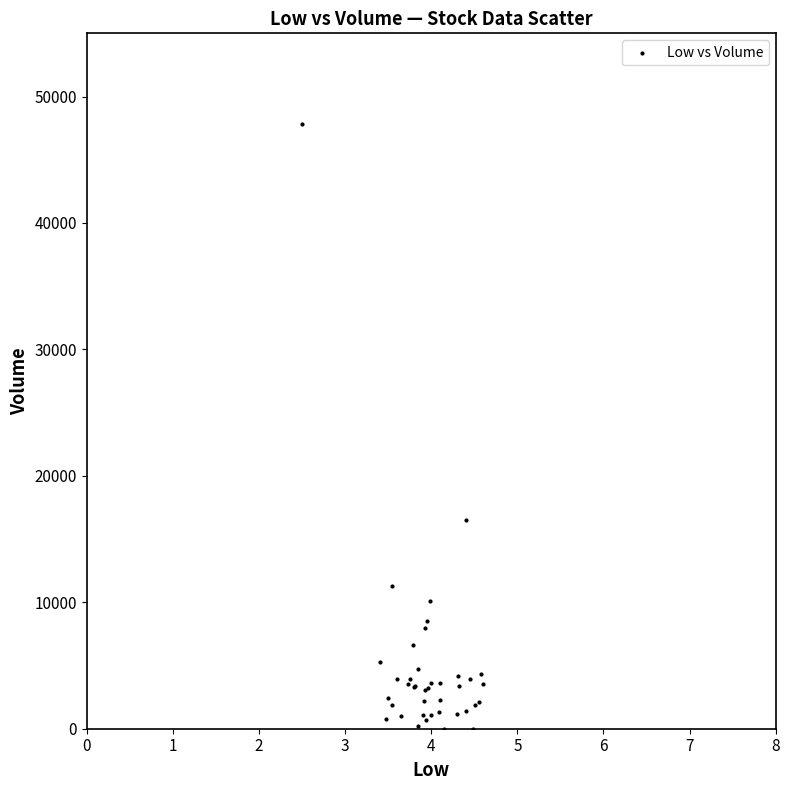

What Y value in the scatter plot is closest to 23900?

16500